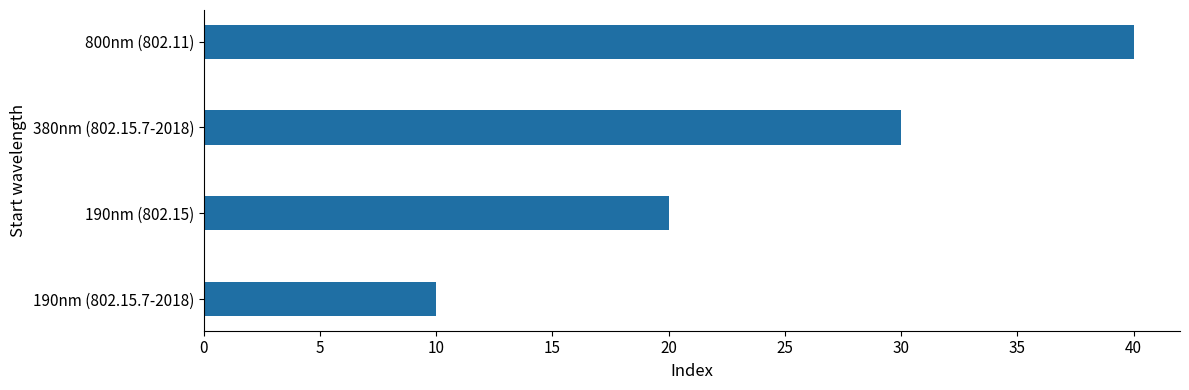

How many values are below 30?

2